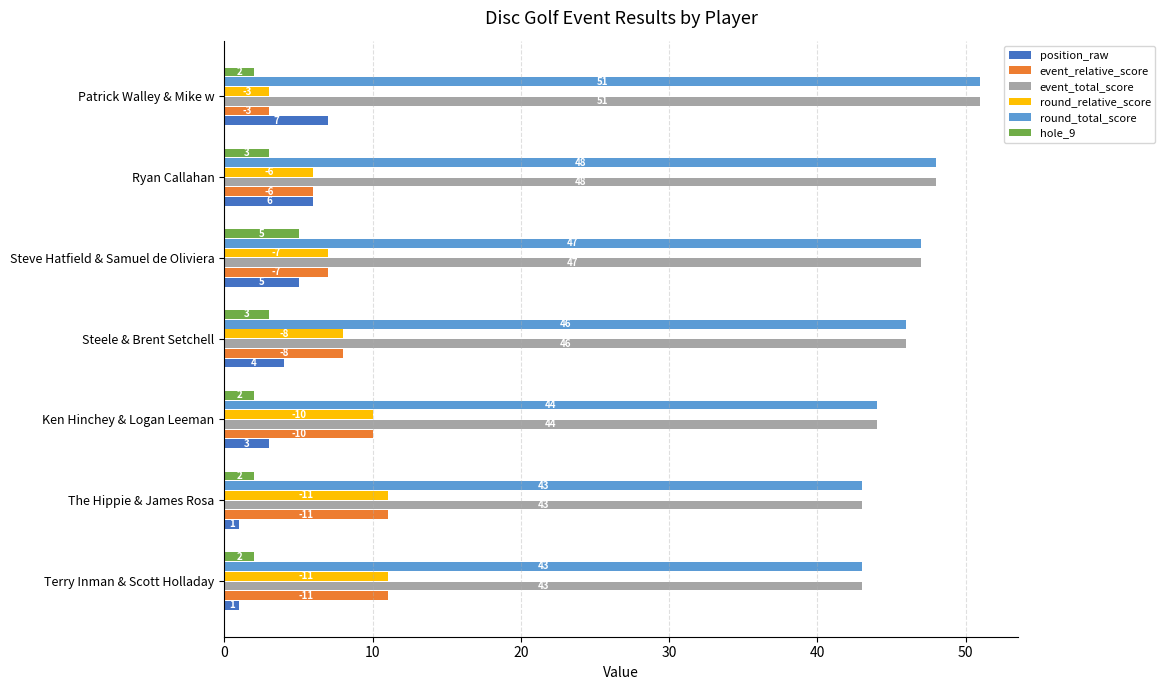

At which label is event_total_score closest to 47?

Steve Hatfield & Samuel de Oliviera